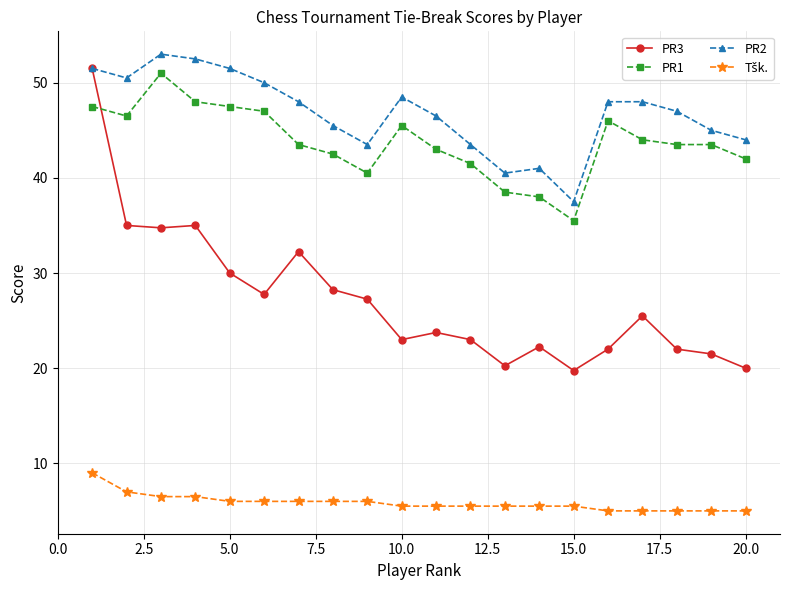

What is the minimum value for PR2?

37.5